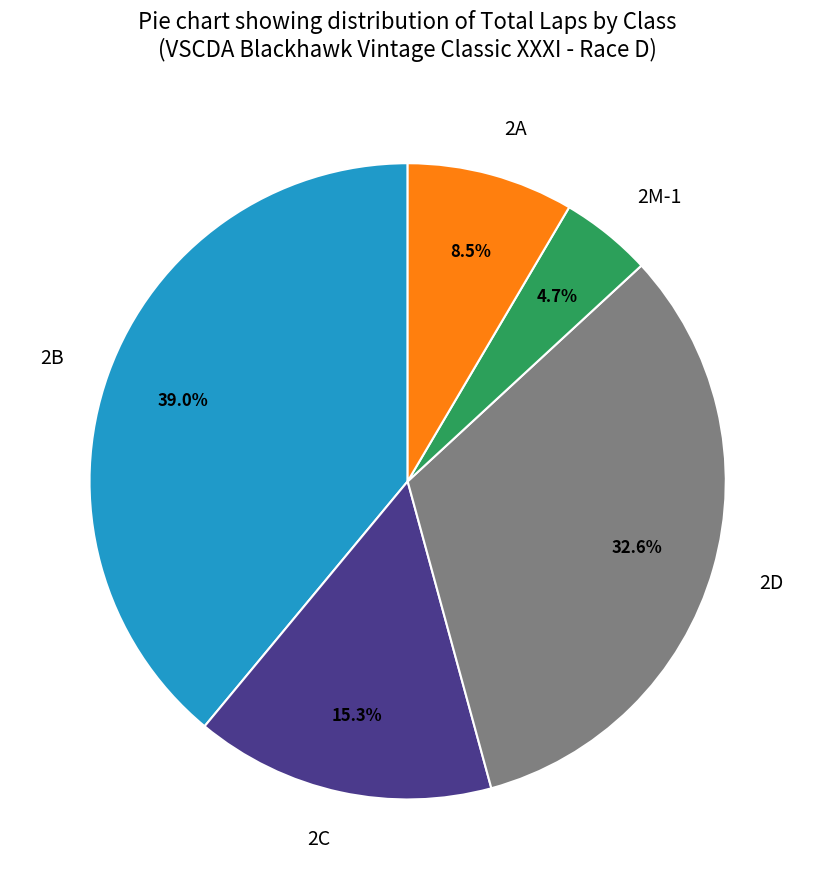

What is the ratio of the value at 2C to the value at 2B?

0.4